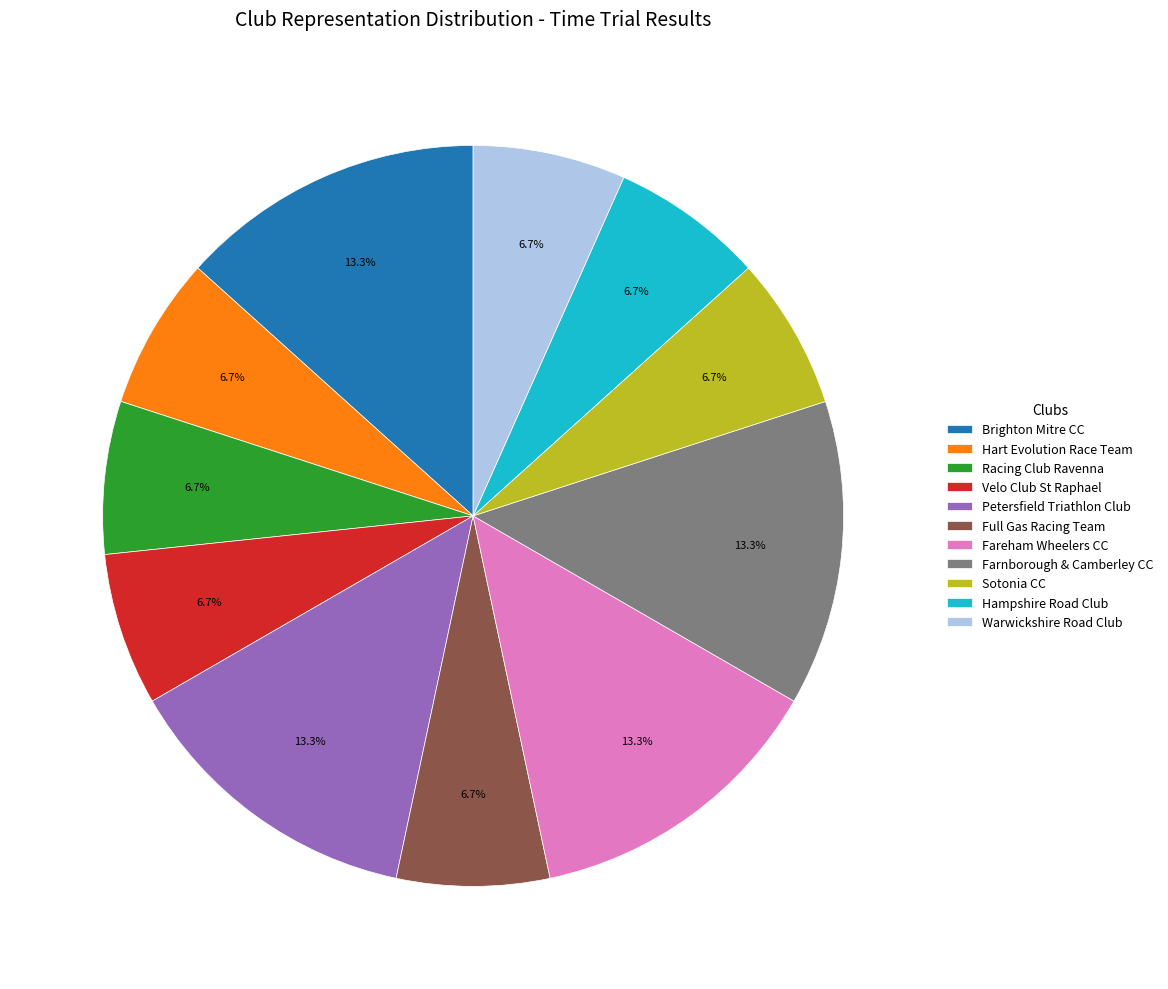

To the nearest percent, what is the difference between the largest and smallest slice percentages?

7%